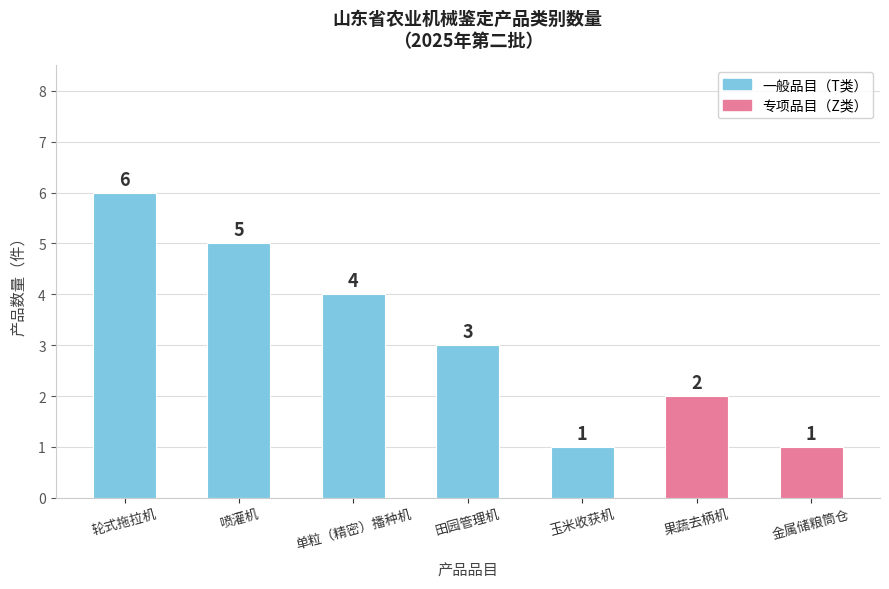

At which category does the chart reach its peak across all series?

轮式拖拉机